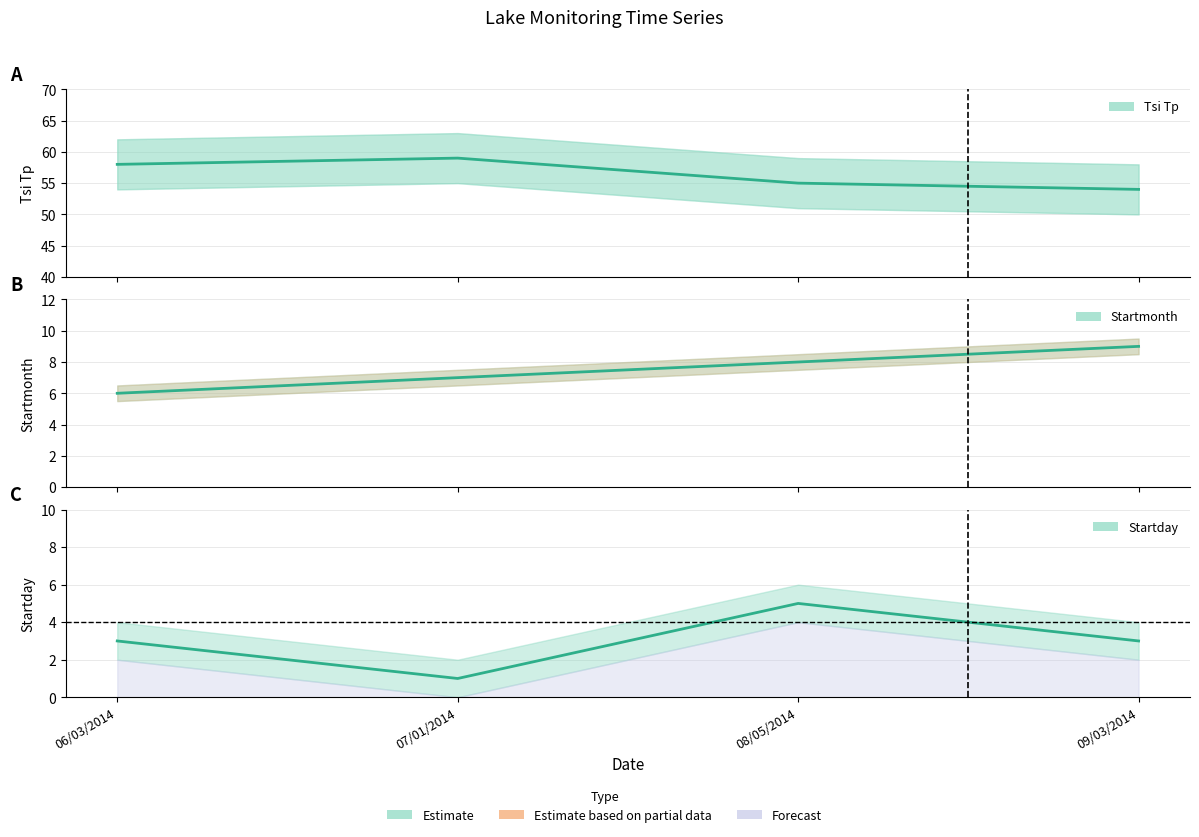

The value of Startday at 07/01/2014 is 1. True or false?

True